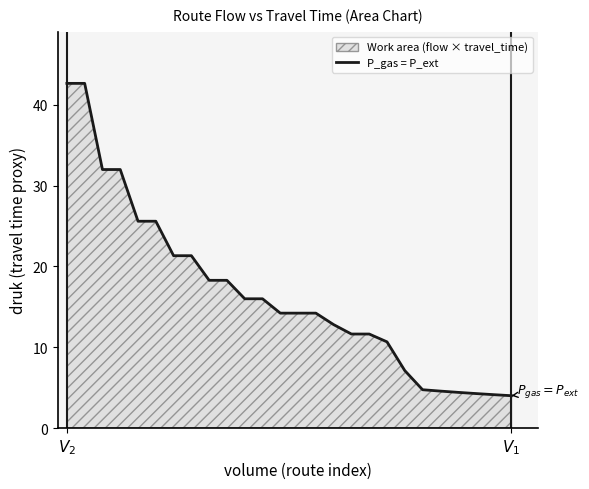

What is the minimum value shown in the chart?

4.0